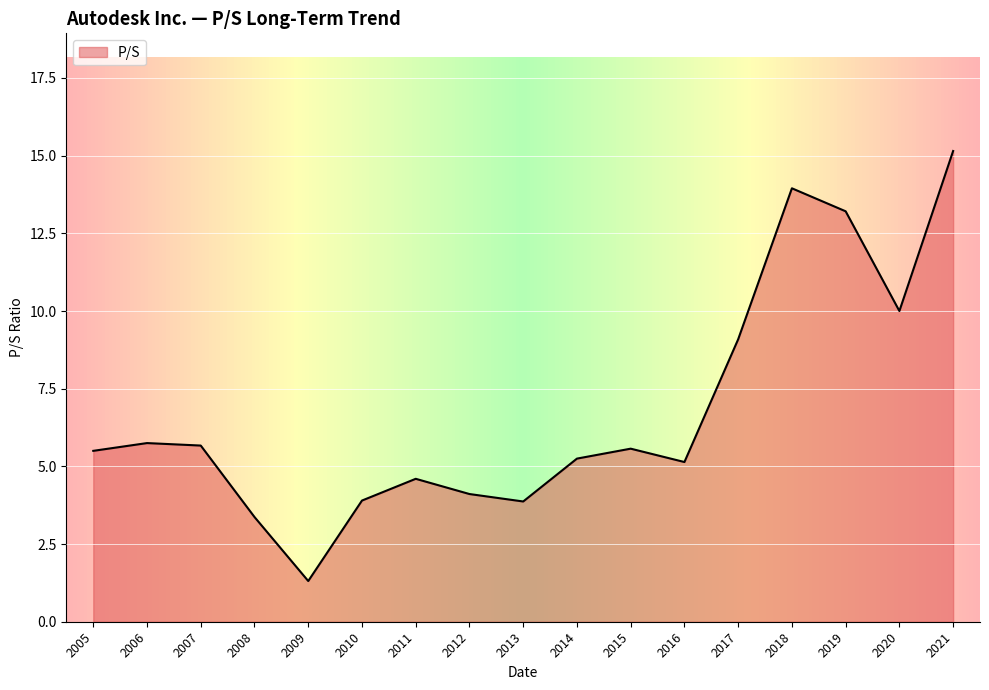

Where is the data nearest to the value 8?

2017